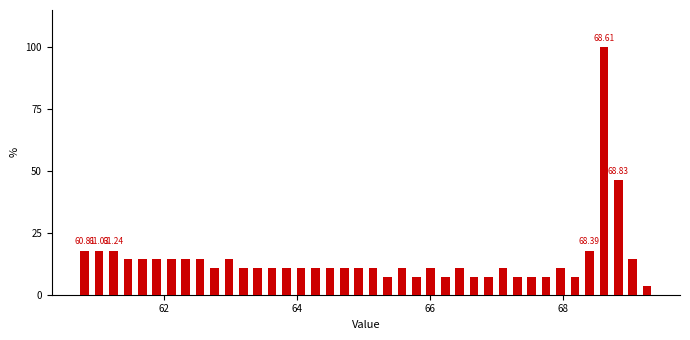

Around what value on the x-axis is the tallest bar? Give the approximate position of its centre, as read against the axis.

68.6